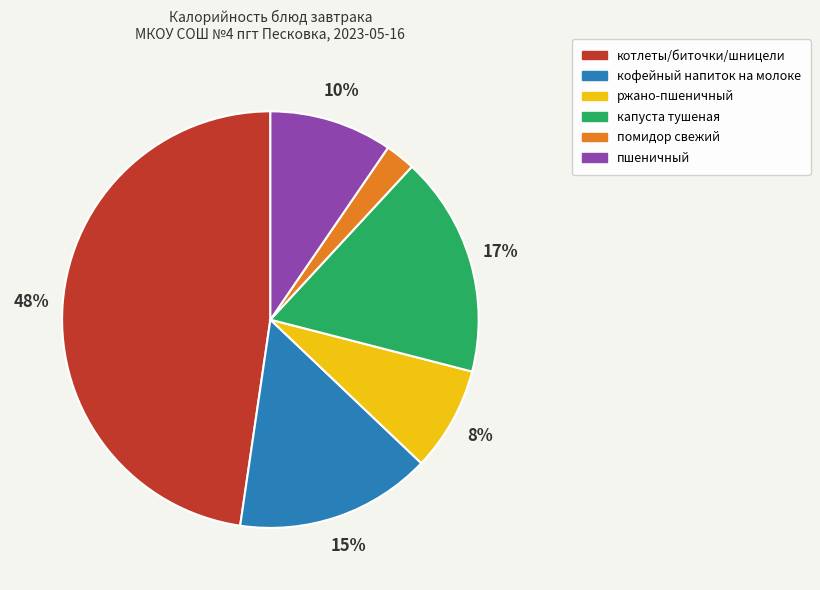

The пшеничный slice represents 10% of the pie. True or false?

True